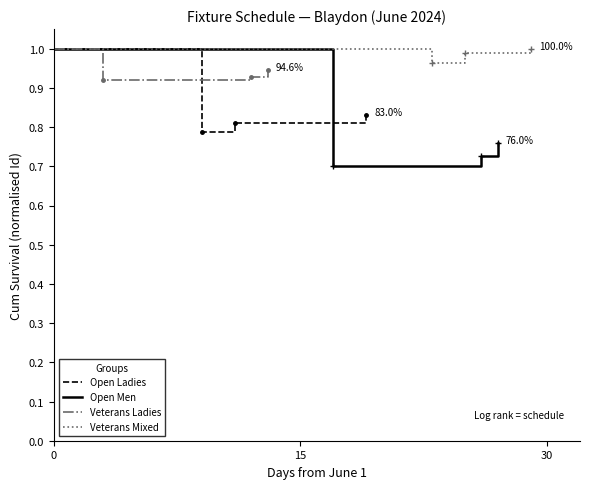

Rank the series at 0 from highest to lowest value.

Veterans Mixed, Veterans Ladies, Open Ladies, Open Men